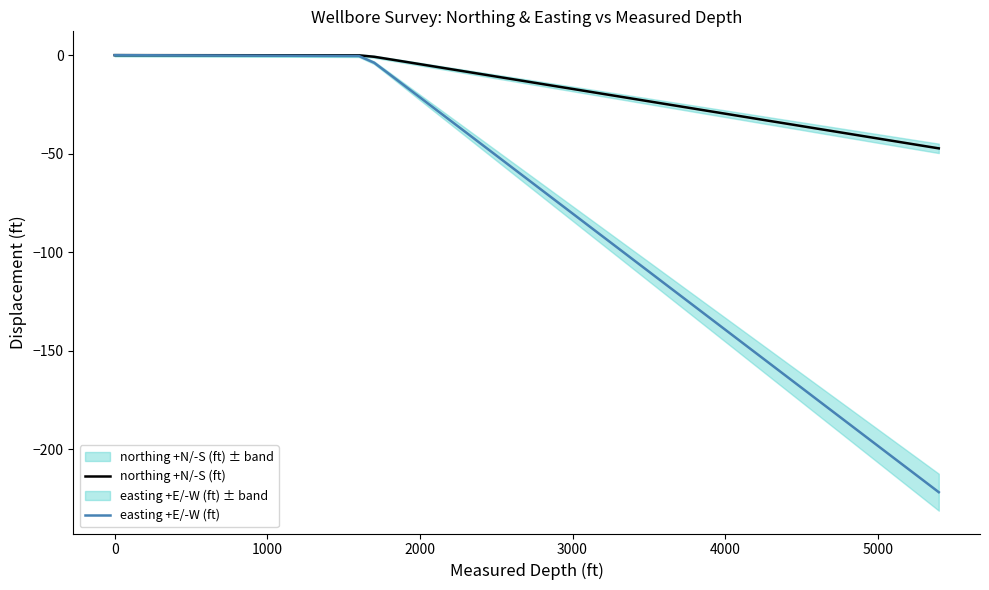

True or false: easting +E/-W (ft) has a value of -21.4 at 2000.

True